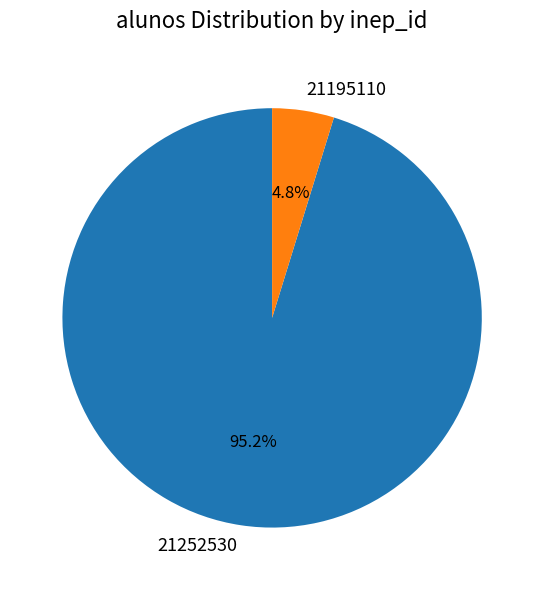

What is the total percentage of 21195110 and 21252530?

100.0%